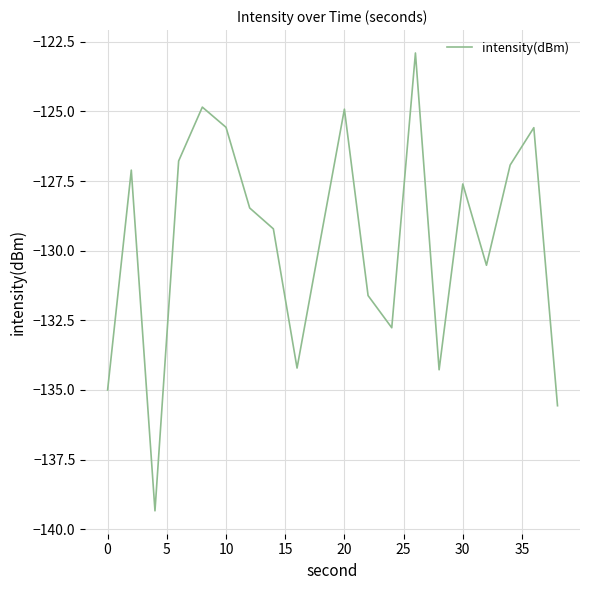

What is the difference between the maximum and minimum values?

16.4